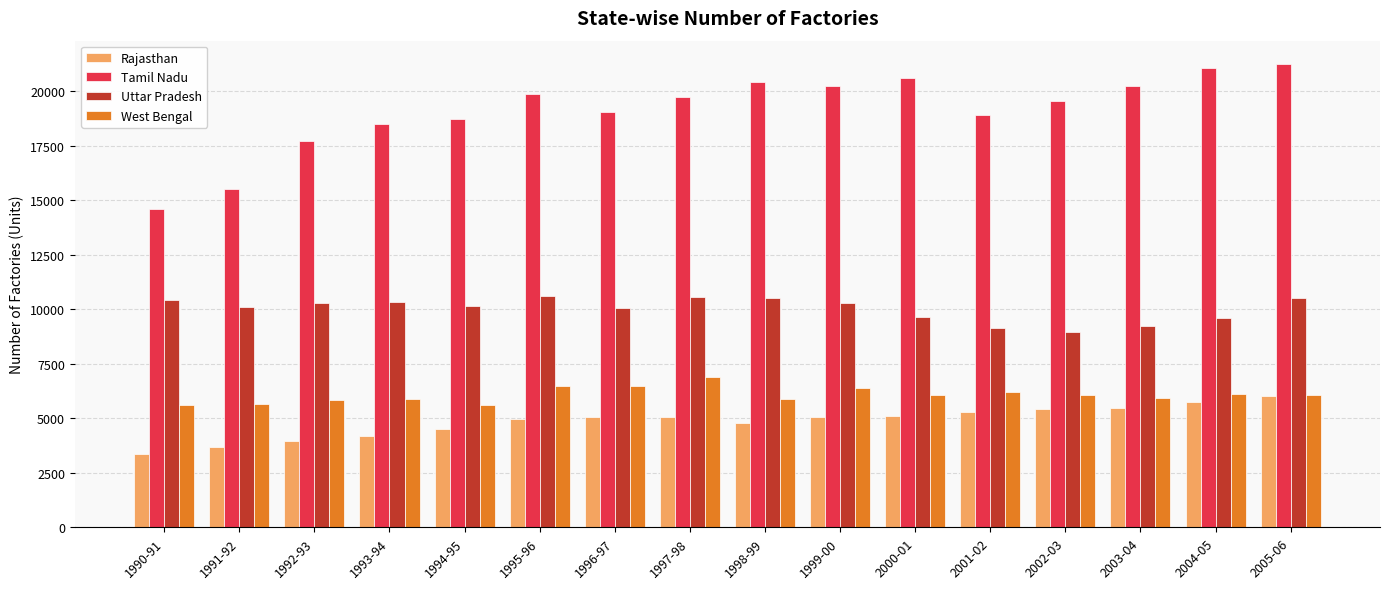

At which category does the chart reach its peak across all series?

2005-06